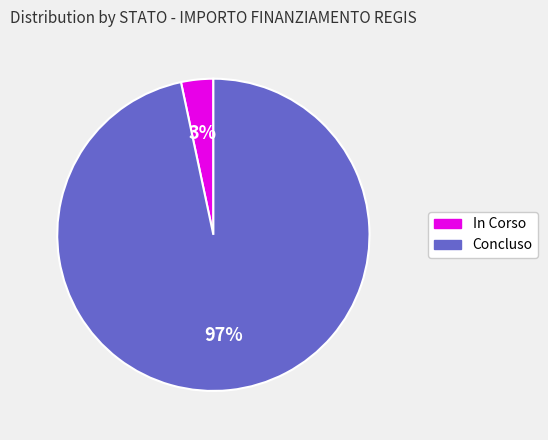

To the nearest percent, what is the average slice percentage?

50%